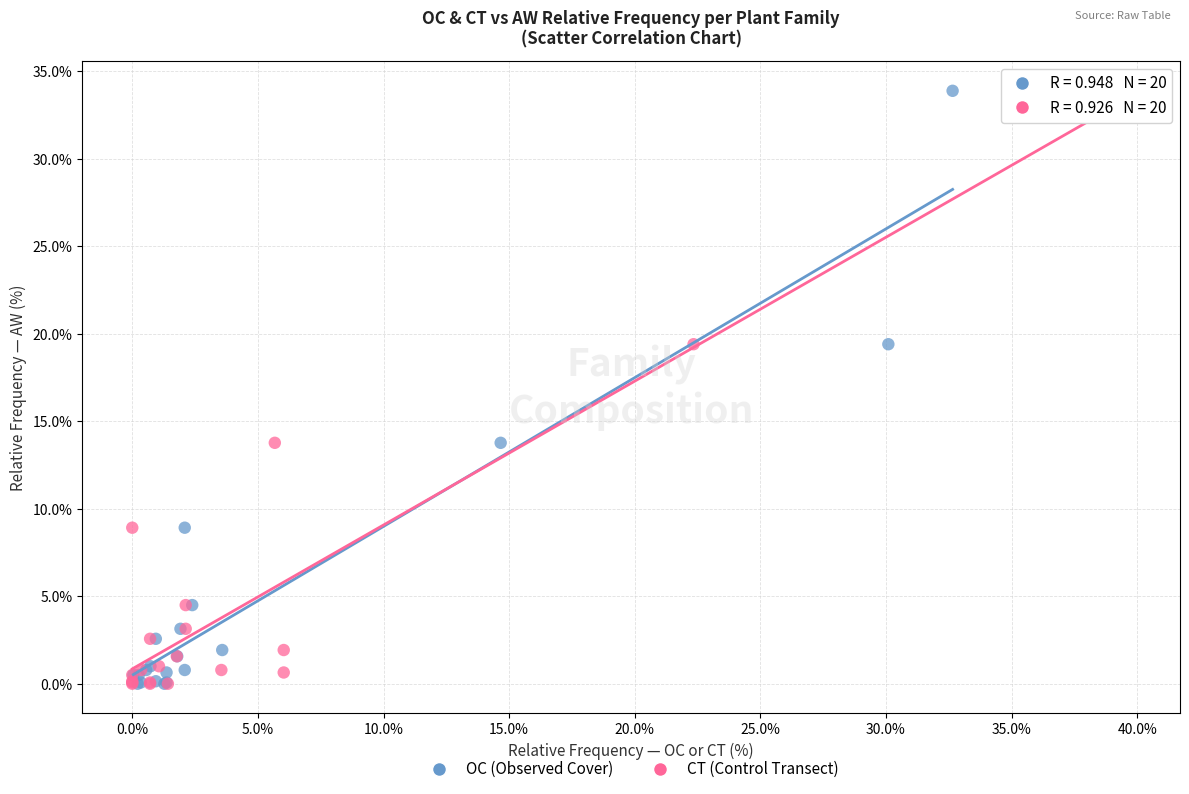

What are all the series names shown in the legend?

OC (Observed Cover), CT (Control Transect)